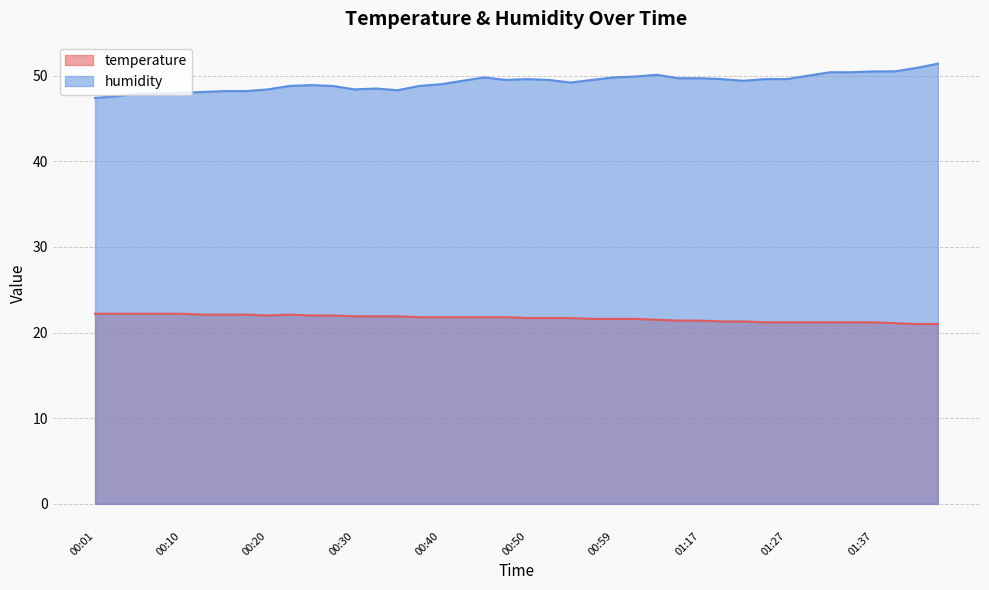

Where is the first local minimum for temperature?

00:20